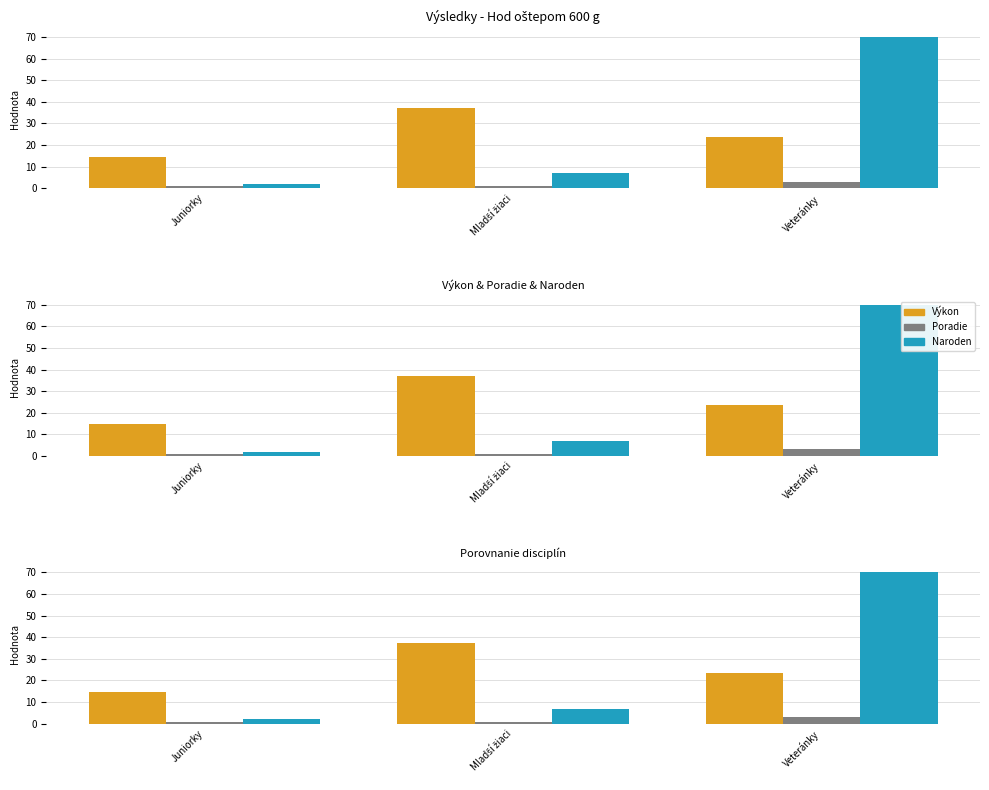

How many groups of bars are there?

3